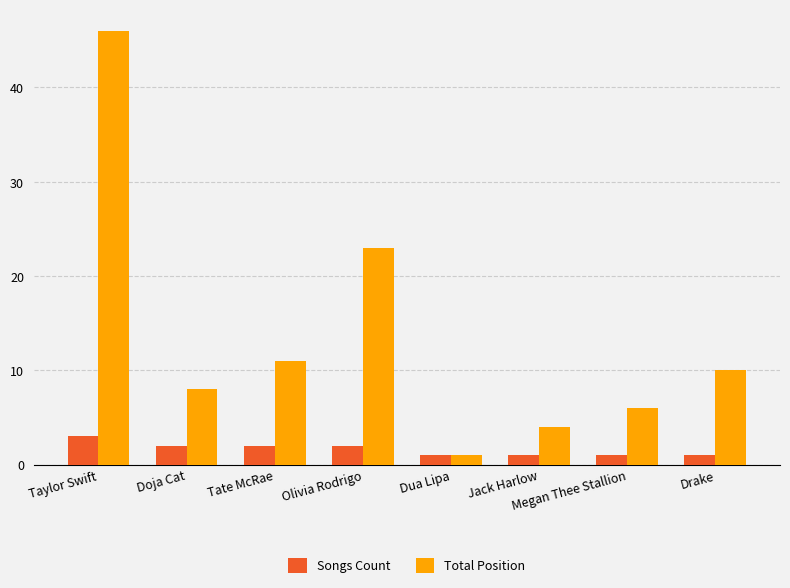

True or false: Total Position has a value of 20 at Tate McRae.

False